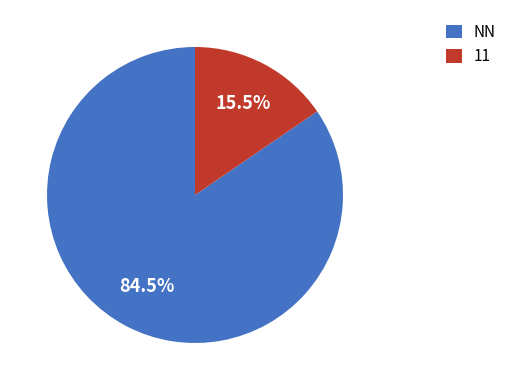

Is 11 the majority of the pie?

No